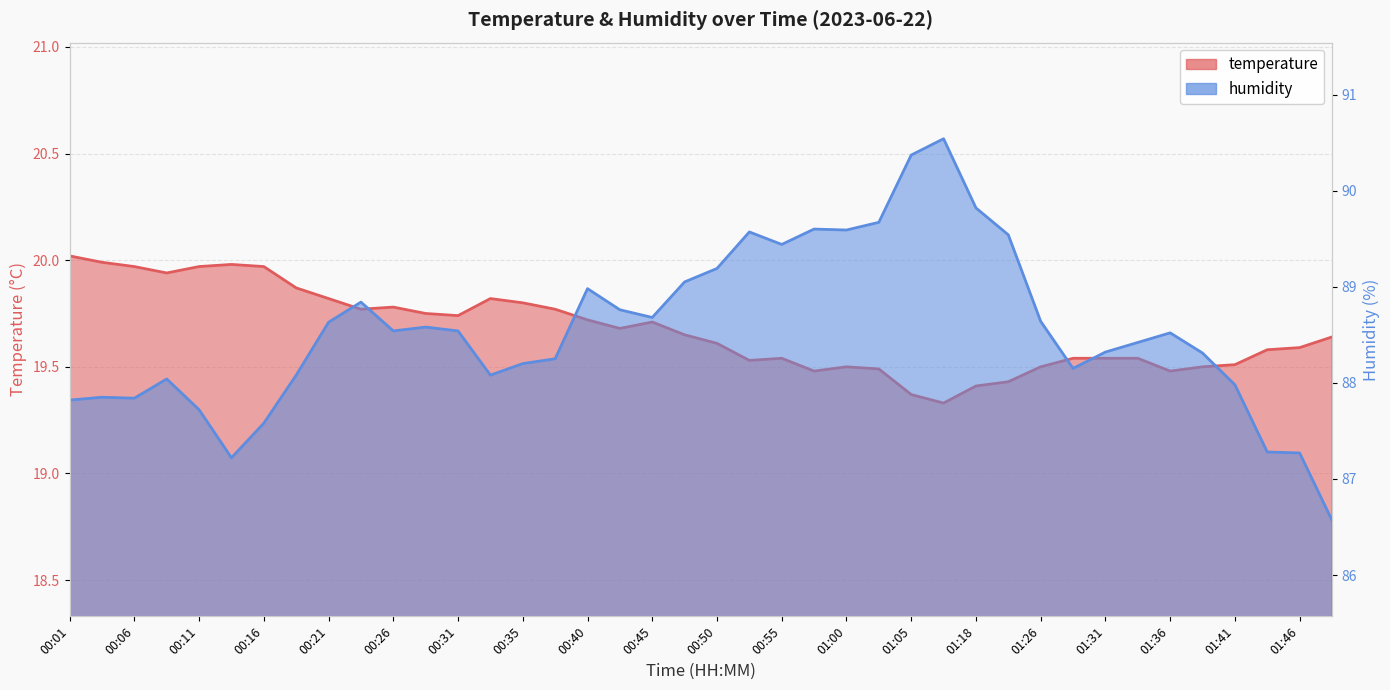

At which category is the sum across all series the highest?

01:10